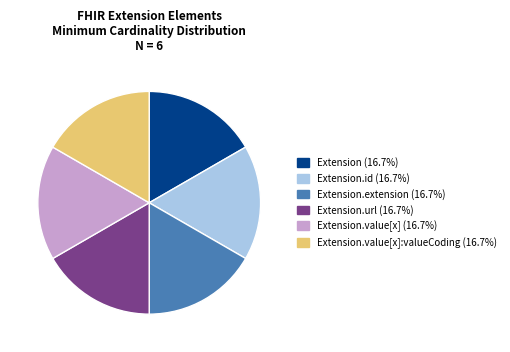

How many slices are in this pie chart?

6